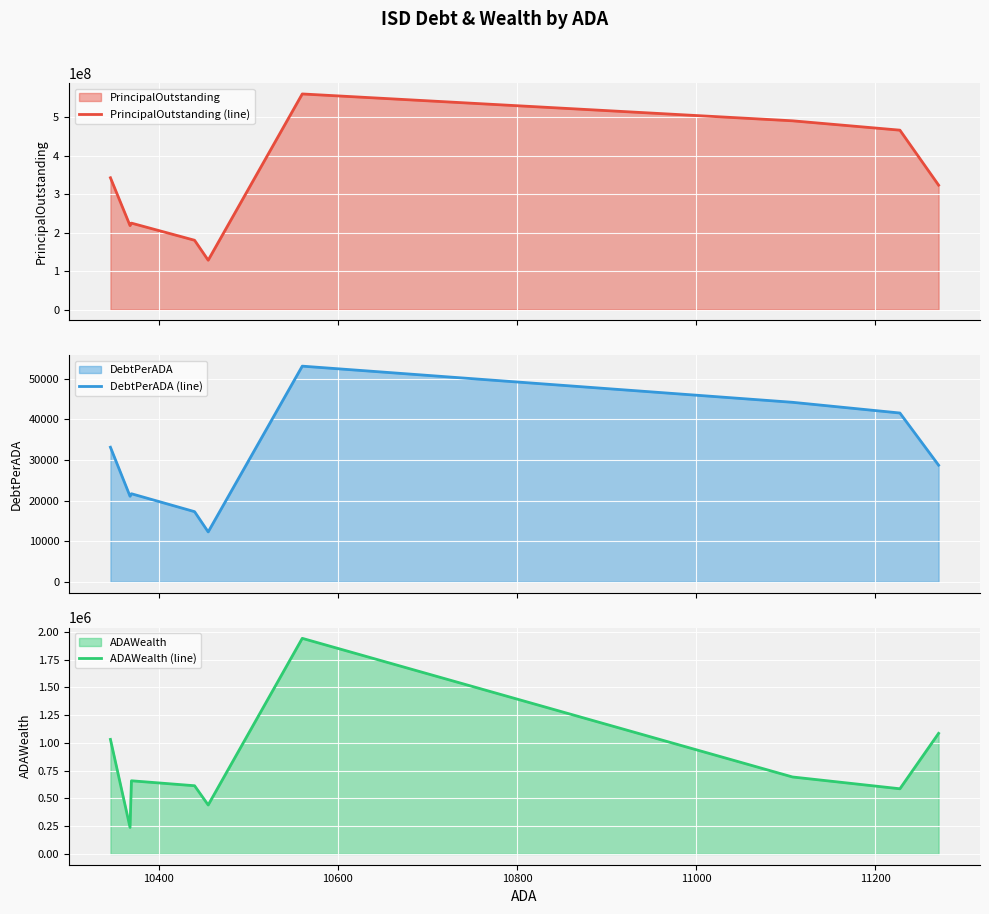

How many lines are shown in the chart?

3